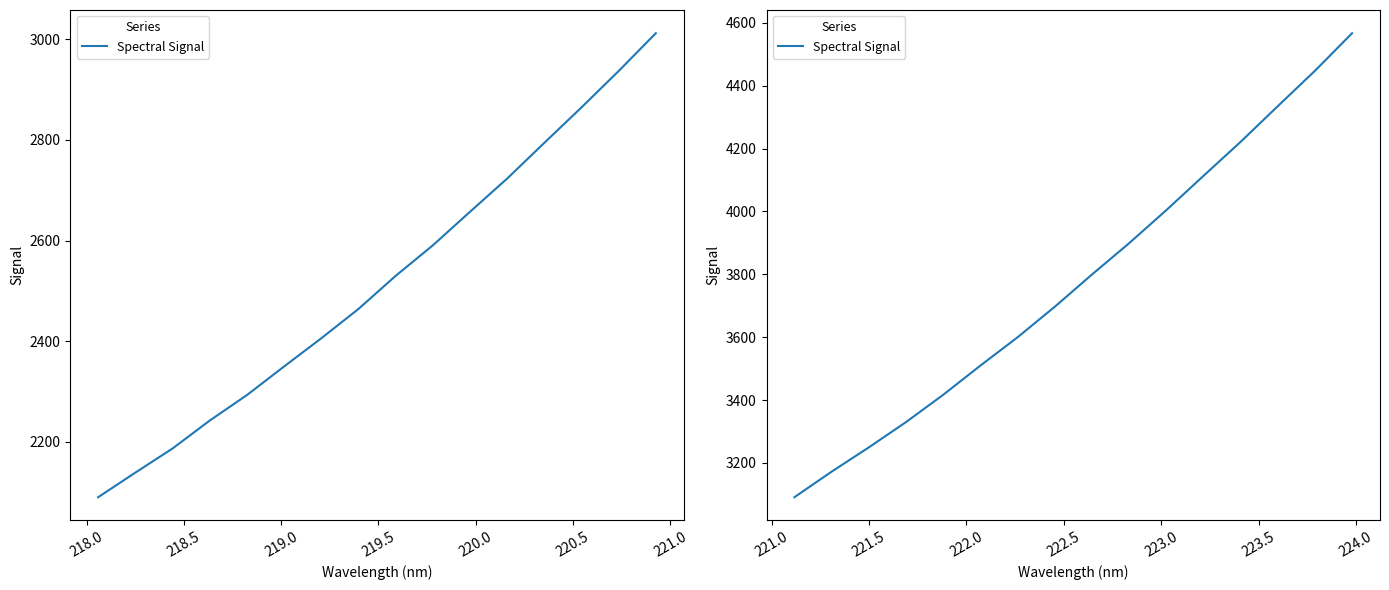

True or false: the data shows 728.3 at 219.0.

False